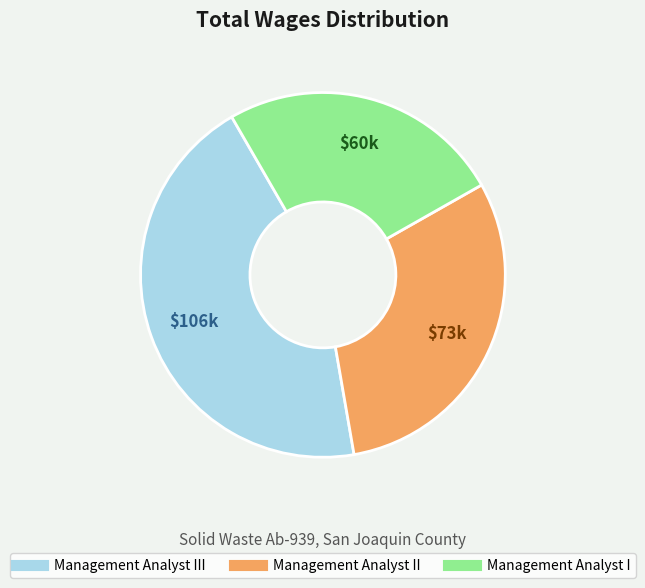

Is there a majority slice in this chart?

No